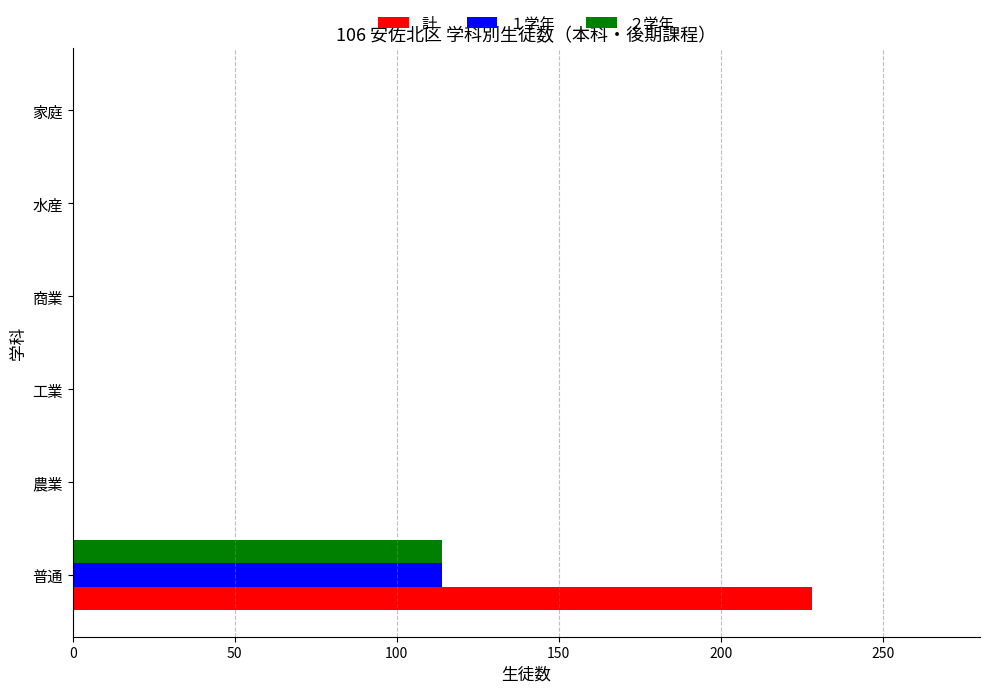

The ２学年 series shows 0 at 工業. True or false?

True